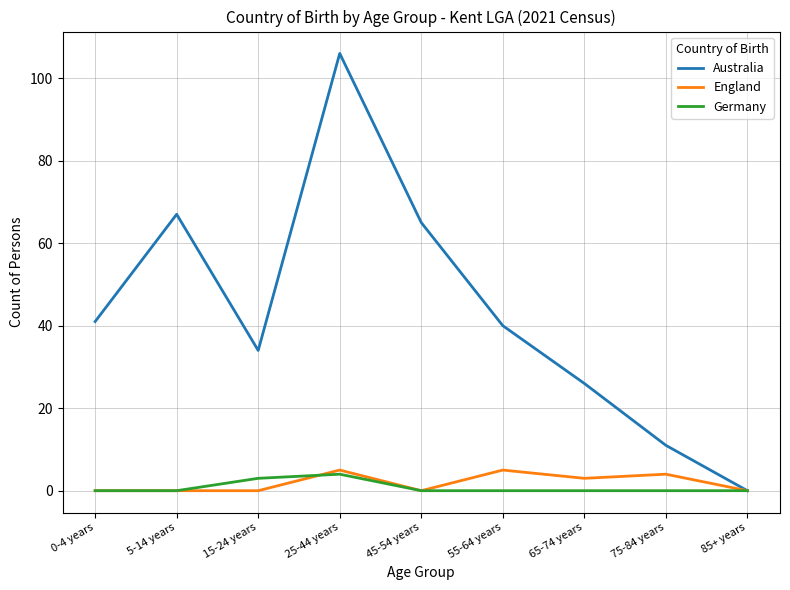

What is the maximum value shown in the chart?

106